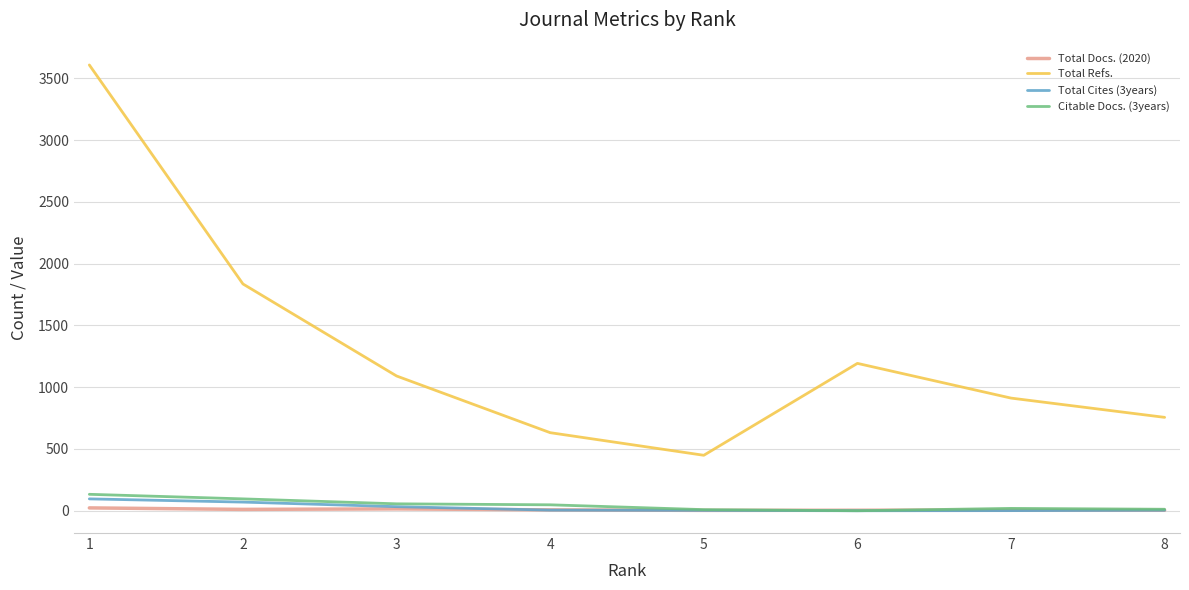

True or false: Total Refs. and Total Cites (3years) intersect in this chart.

False